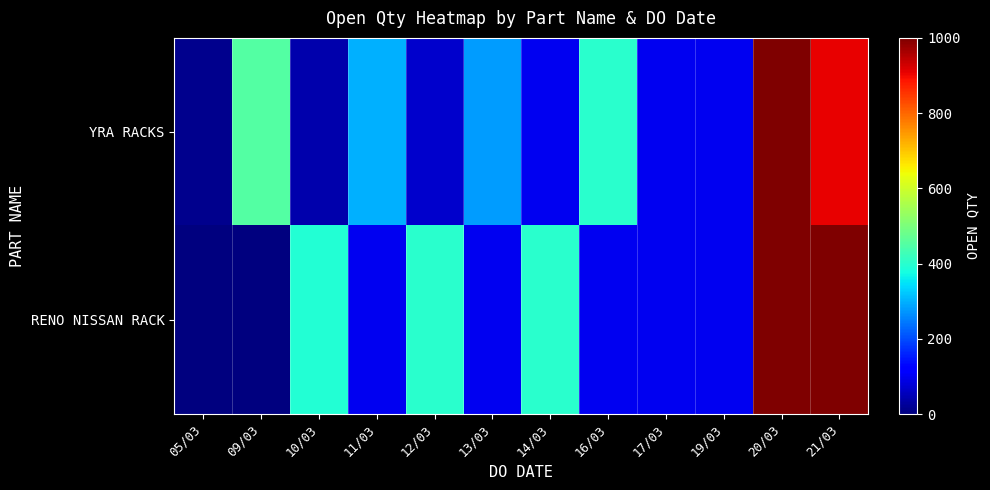

At how many categories does at least one series exceed 161?

9